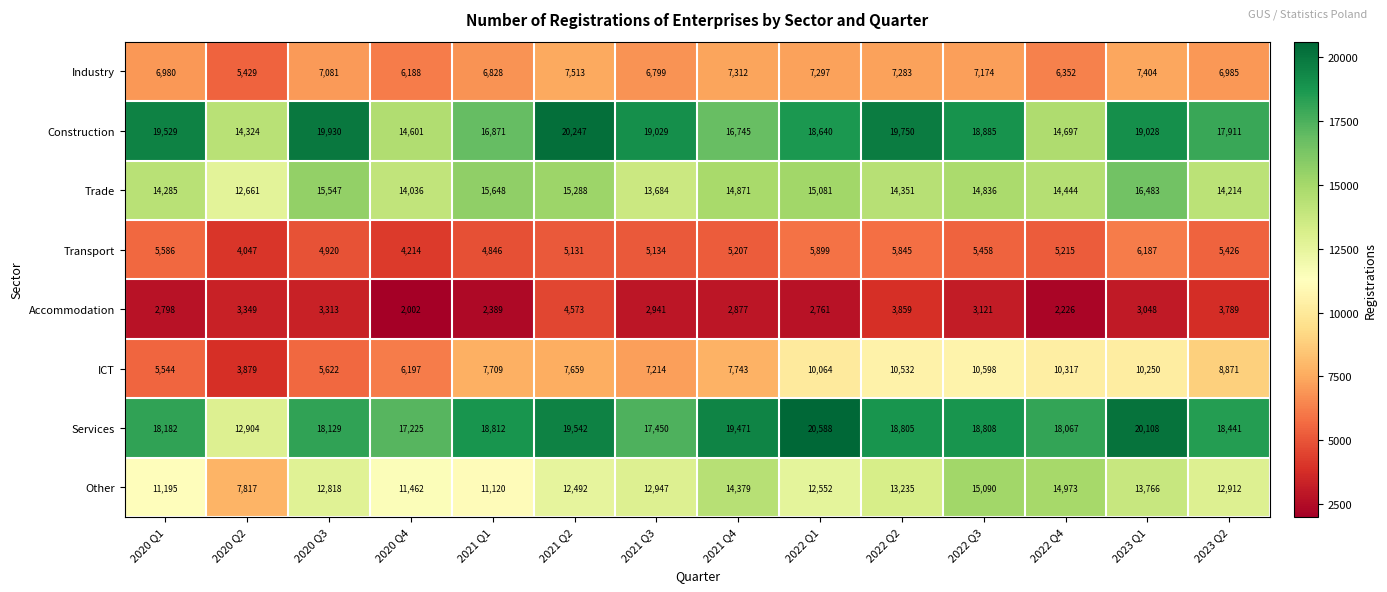

Where is Construction nearest to the value 17285?

2021 Q1